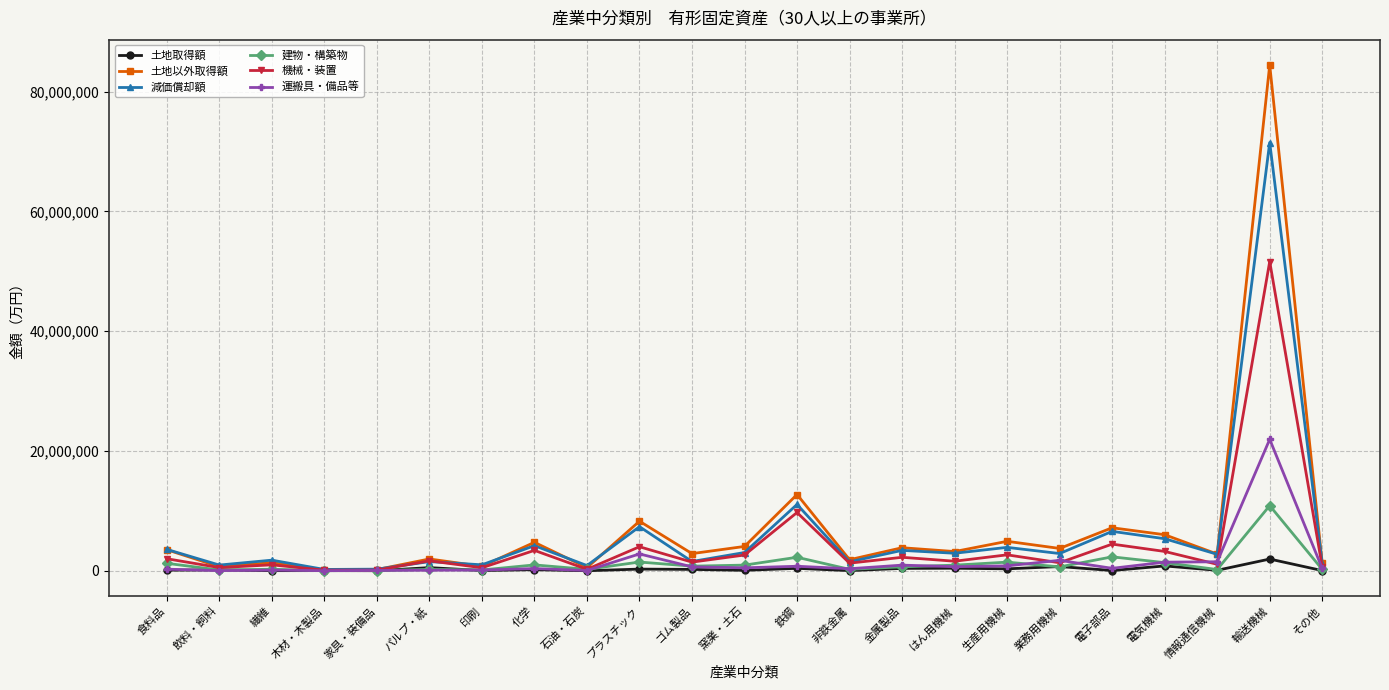

What is the average value of the 運搬具・備品等 series?

1563374